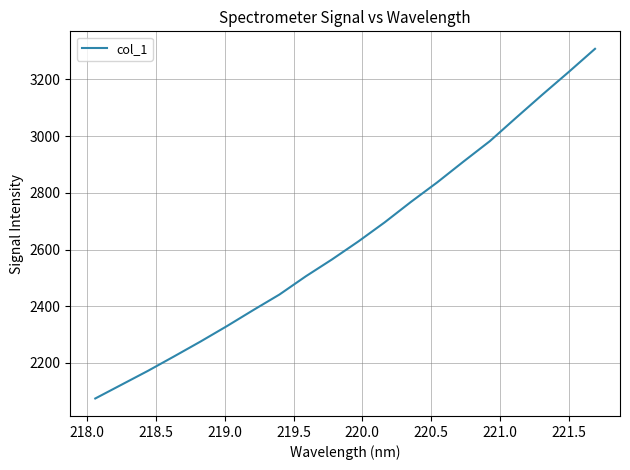

How many lines are shown in the chart?

1